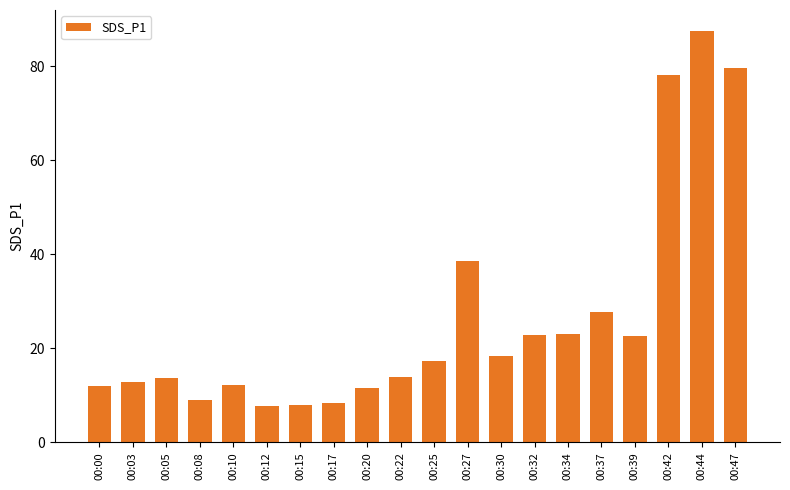

What is the difference between the maximum and second lowest values?

79.6